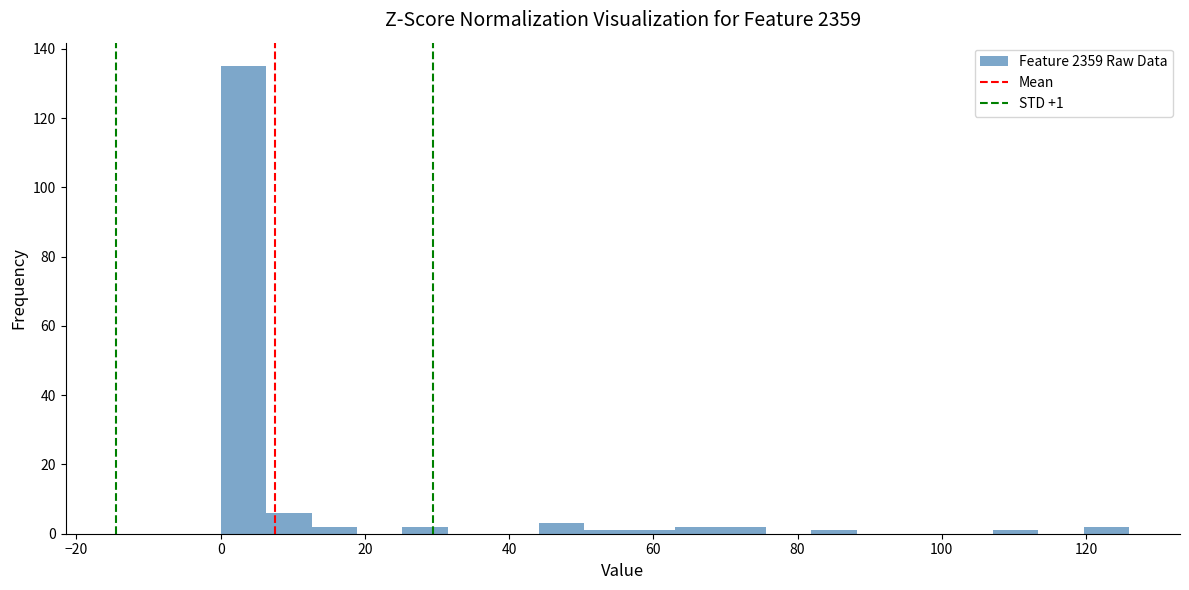

Read against the x-axis, roughly where is the centre of the tallest bar?

4